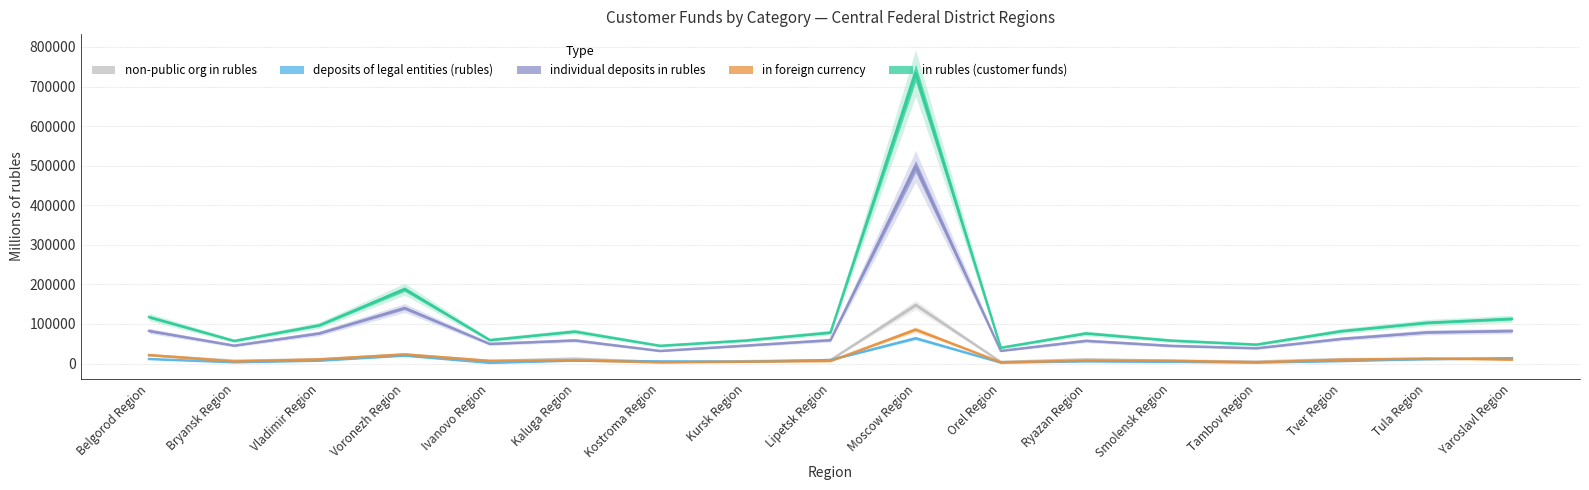

At which category is the sum across all series the highest?

Moscow Region